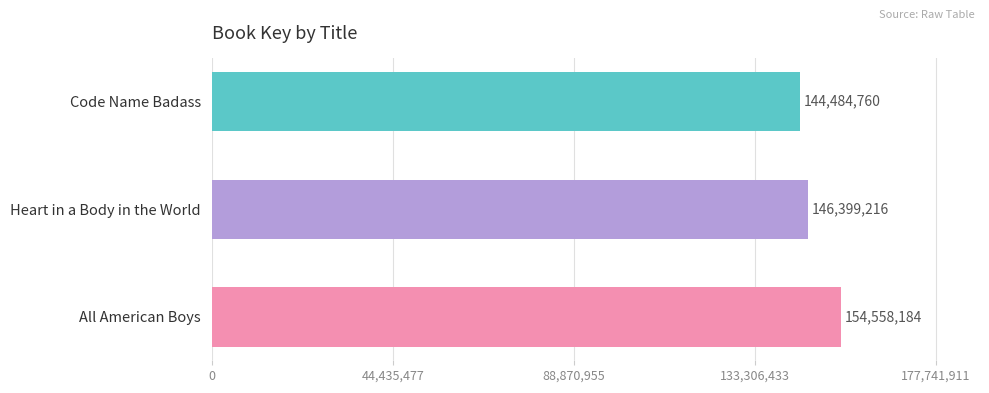

How many categories are shown in the chart?

3